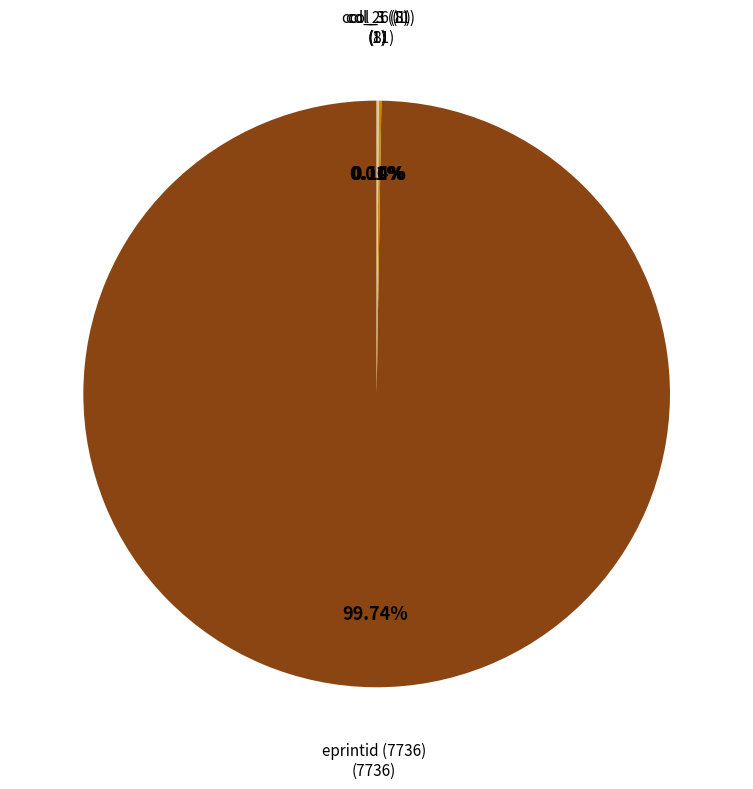

Is there any slice that represents more than half of the pie?

Yes